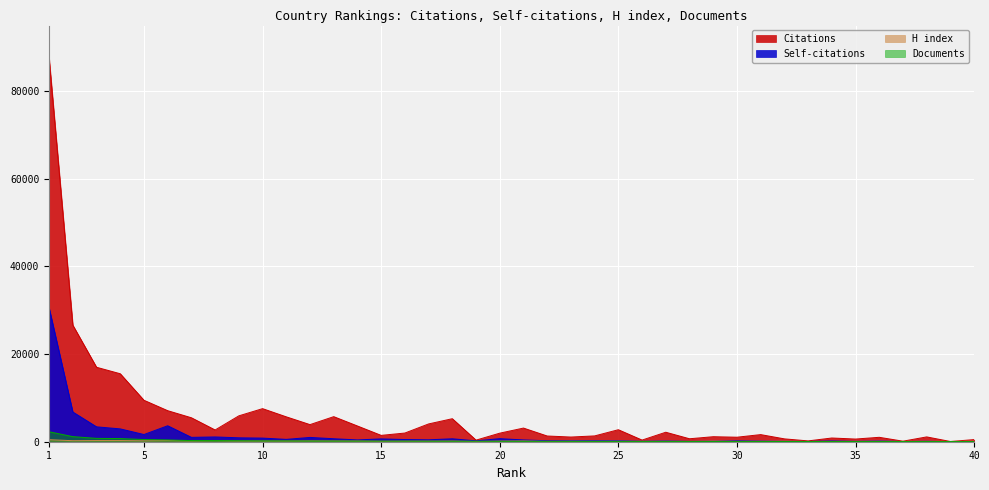

Reading left to right, list all the values displayed in this chart.

Citations: 1=87563	2=26611	3=17000	4=15520	5=9463	6=7087	7=5470	8=2684	9=5911	10=7553	11=5683	12=3907	13=5725	14=3593	15=1450	16=1983	17=4062	18=5256	19=365	20=1955	21=3118	22=1307	23=1070	24=1329	25=2741	26=377	27=2167	28=678	29=1147	30=1030	31=1626	32=655	33=189	34=849	35=612	36=1009	37=125	38=1102	39=51	40=488
Self-citations: 1=30557	2=6783	3=3401	4=2933	5=1644	6=3644	7=998	8=1092	9=896	10=829	11=536	12=985	13=682	14=414	15=644	16=499	17=438	18=673	19=200	20=699	21=410	22=223	23=264	24=279	25=262	26=111	27=196	28=86	29=130	30=221	31=161	32=93	33=61	34=182	35=96	36=182	37=44	38=112	39=11	40=53
H index: 1=463	2=235	3=267	4=264	5=209	6=263	7=202	8=257	9=188	10=187	11=180	12=209	13=187	14=167	15=114	16=131	17=135	18=155	19=66	20=142	21=176	22=88	23=132	24=122	25=134	26=93	27=120	28=76	29=152	30=97	31=118	32=118	33=56	34=77	35=91	36=116	37=69	38=103	39=58	40=109
Documents: 1=2275	2=1161	3=767	4=721	5=497	6=412	7=260	8=258	9=224	10=192	11=190	12=165	13=155	14=145	15=137	16=132	17=118	18=114	19=109	20=94	21=91	22=81	23=77	24=70	25=69	26=67	27=65	28=62	29=59	30=58	31=55	32=50	33=47	34=43	35=41	36=40	37=36	38=36	39=33	40=31